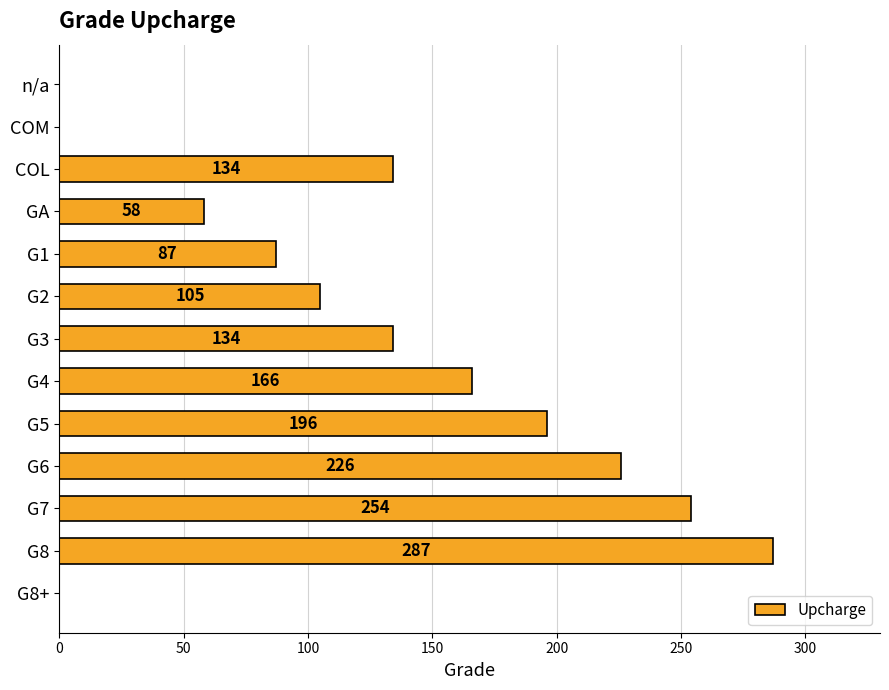

The chart shows a value of 88 at GA. True or false?

False